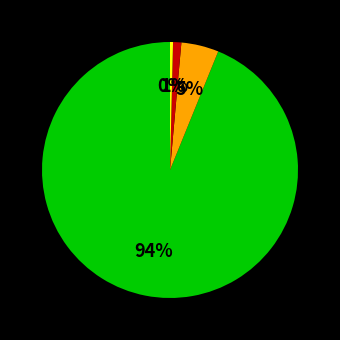

Is there a majority slice in this chart?

Yes